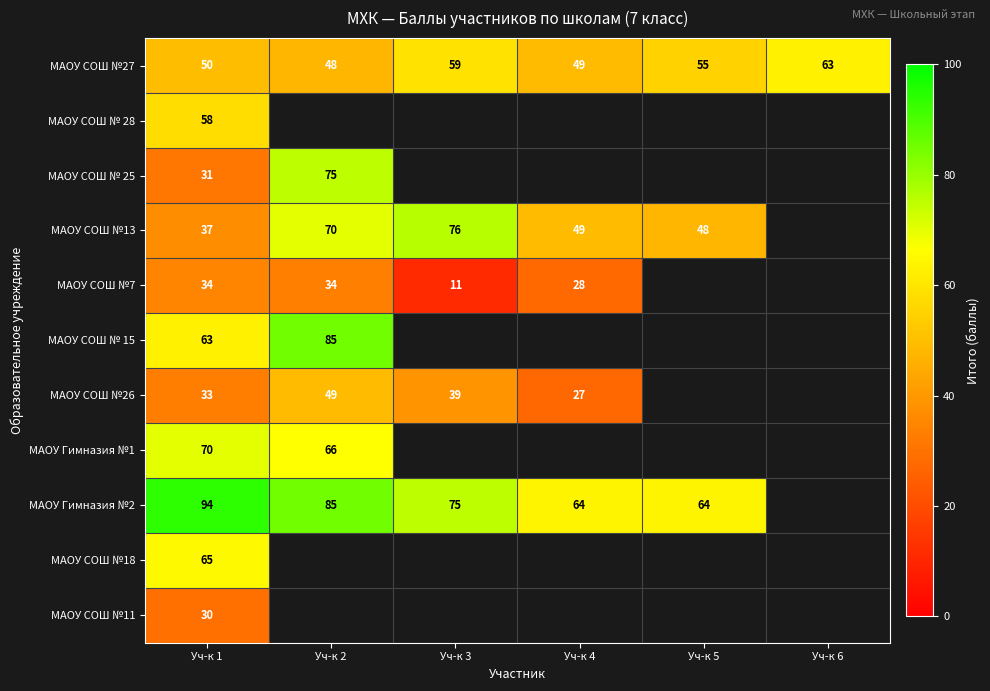

What is the minimum value for МАОУ СОШ №27?

48.0